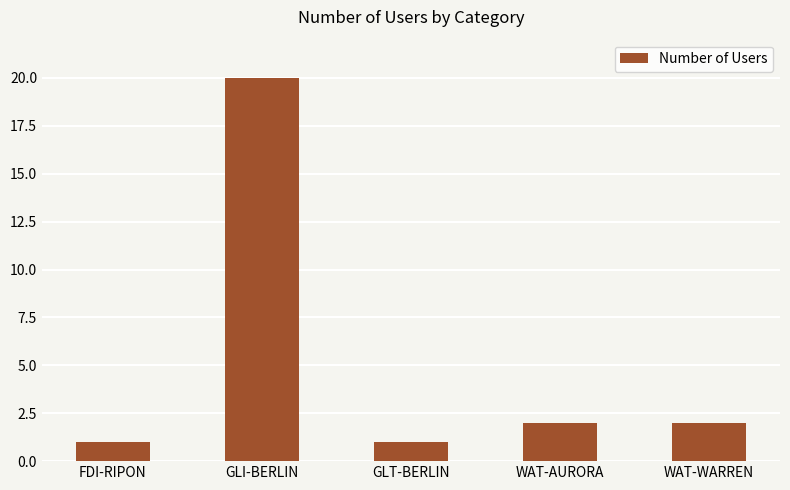

Reading left to right, what are all the values shown in this chart?

1	20	1	2	2